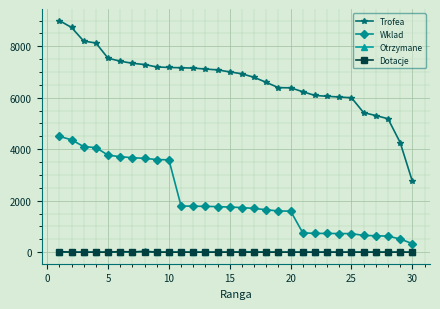

Which series has the largest total across all categories?

Trofea